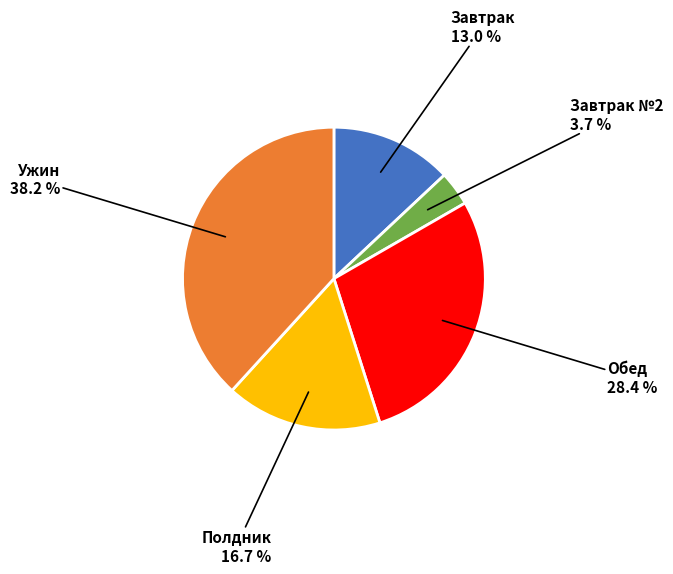

Which has a higher value, Завтрак or Обед?

Обед